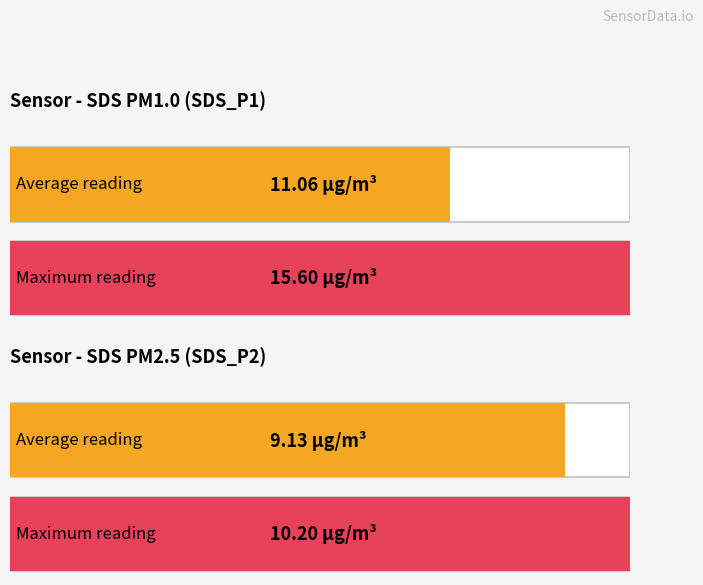

The SDS_P1 series shows 4.8 at 00:01. True or false?

False